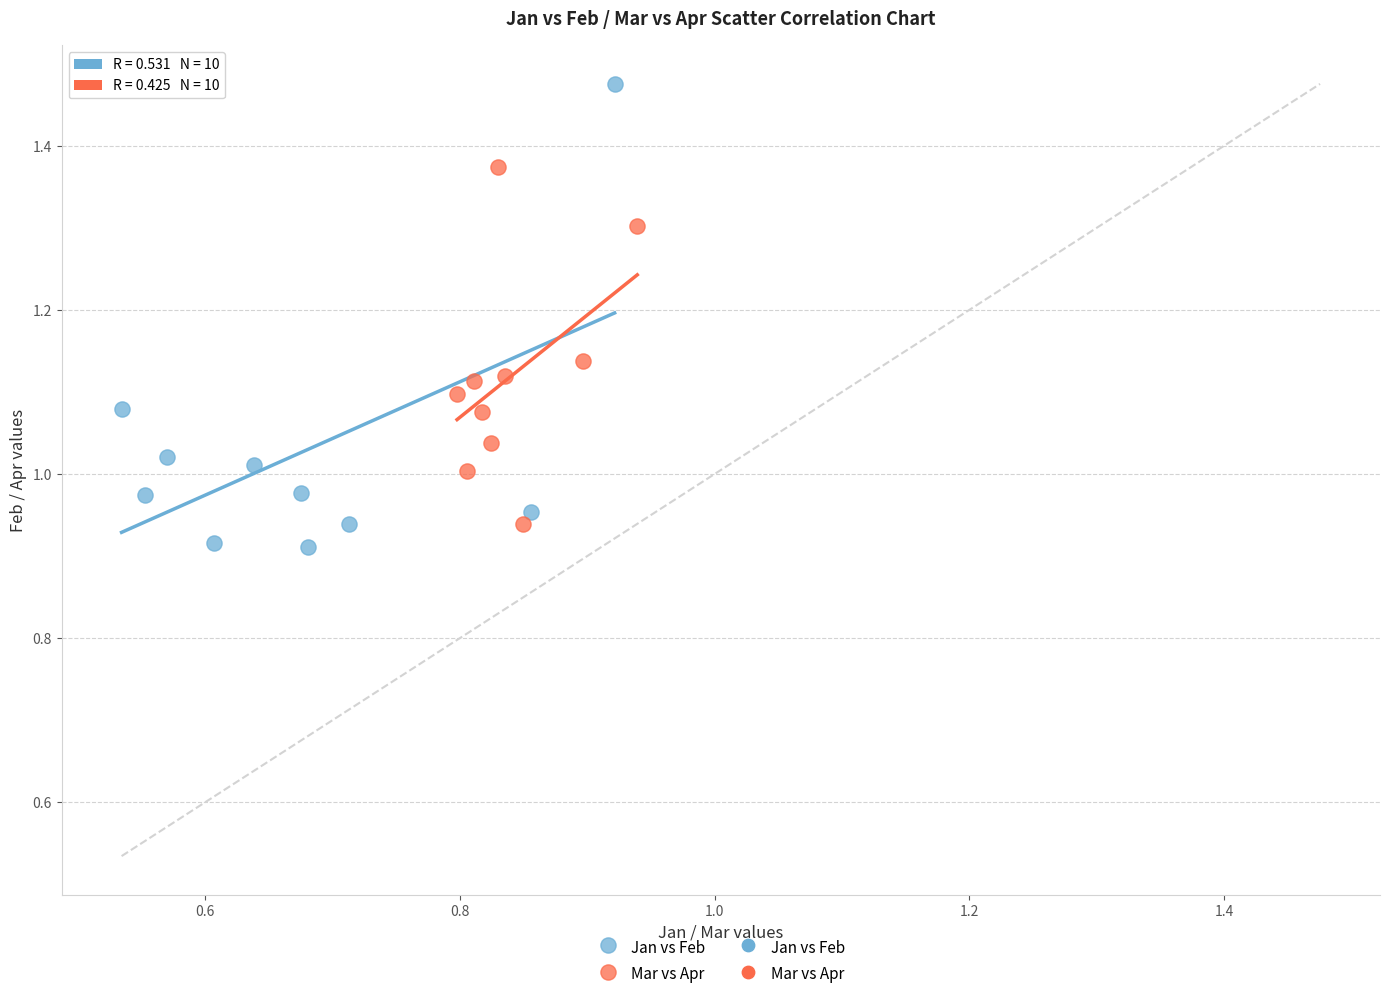

Which series has the widest spread of Y values?

Jan vs Feb